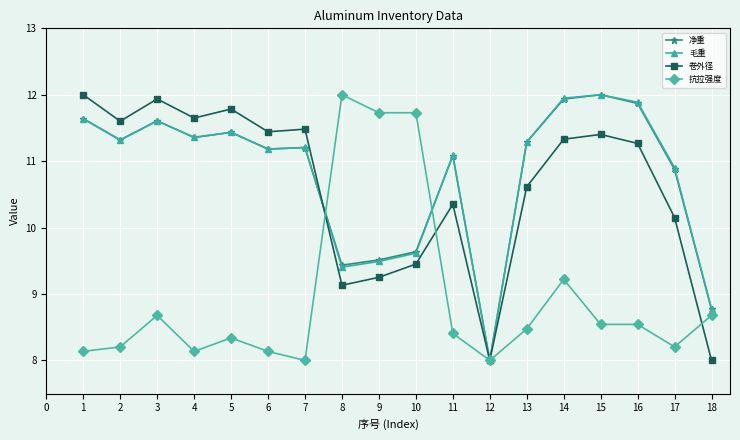

How many distinct data groups are displayed?

4